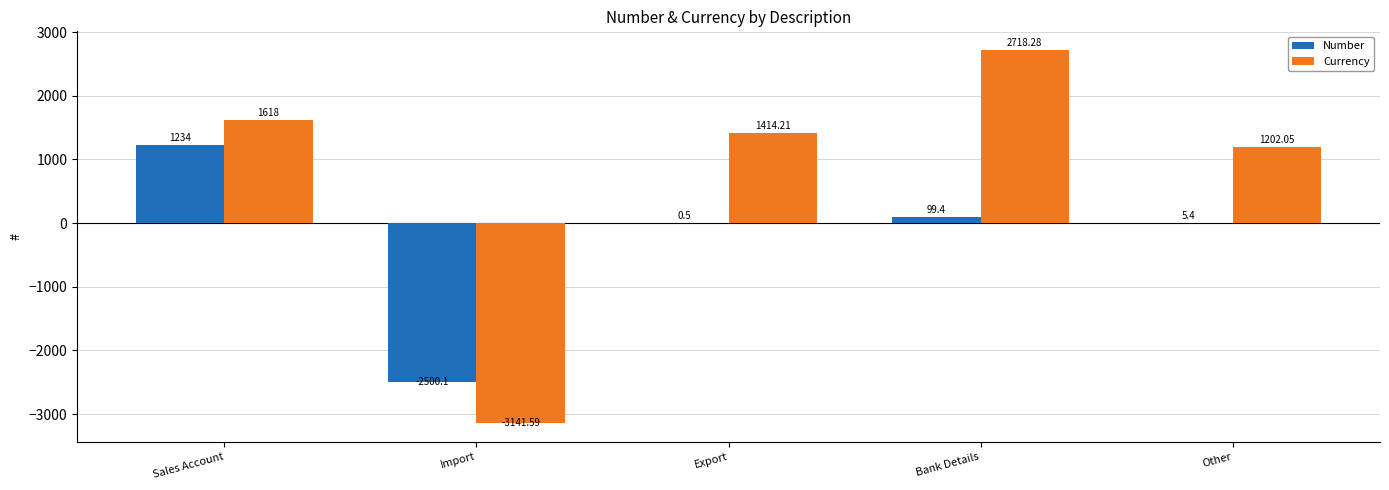

At which category does the chart reach its peak across all series?

Bank Details